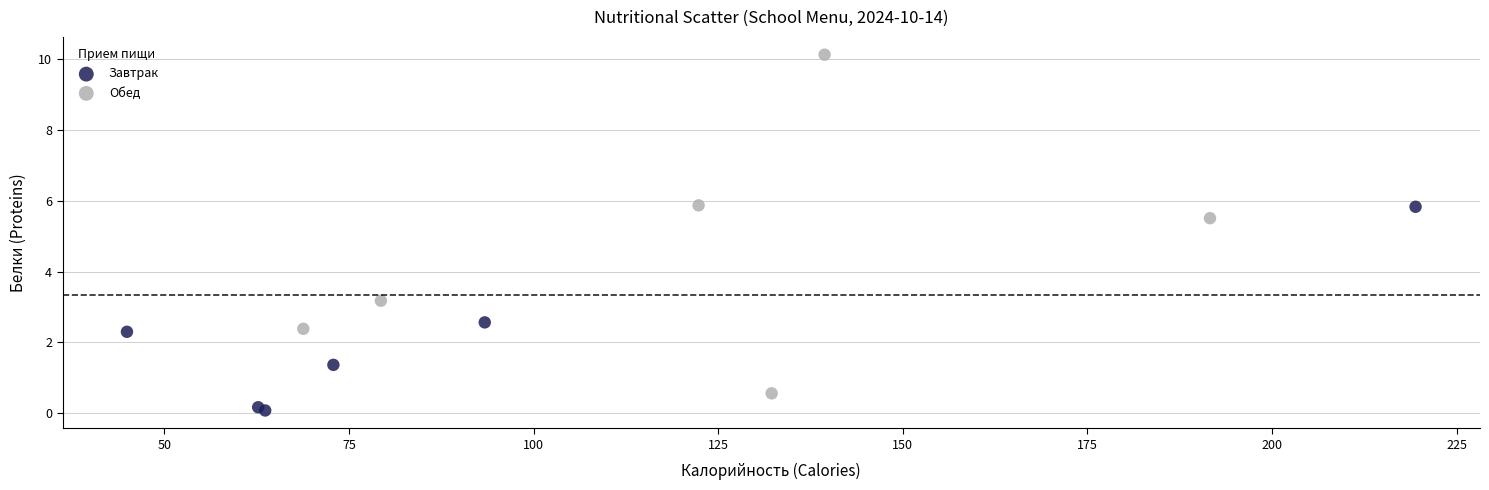

Which series reaches the minimum Y coordinate?

Завтрак